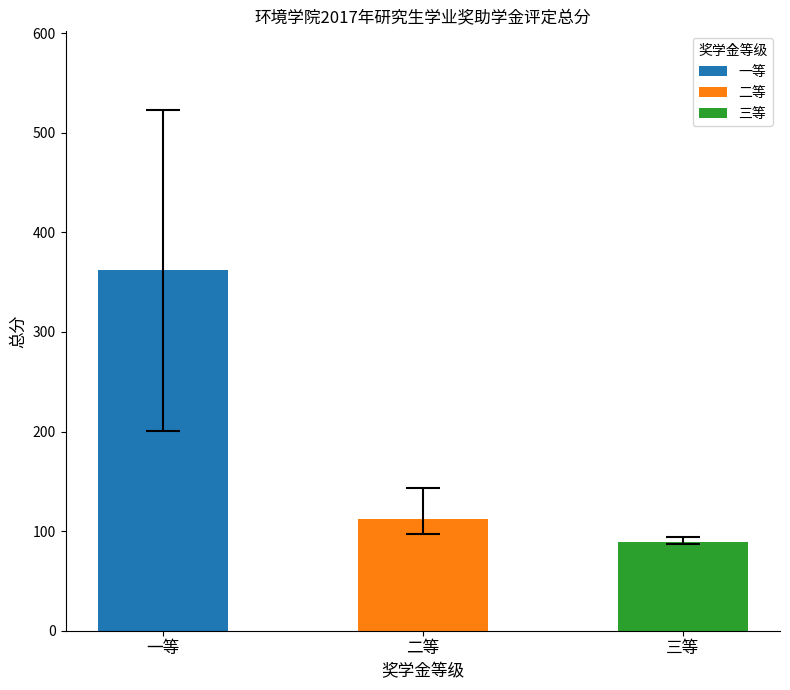

Reading left to right, transcribe all the data shown in this chart.

362.6	111.9	88.9